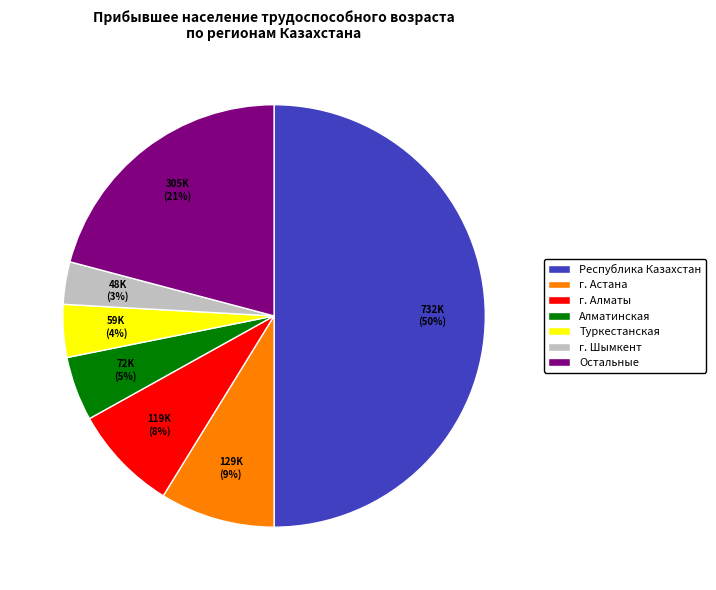

Which has a higher value, г. Шымкент or Остальные?

Остальные